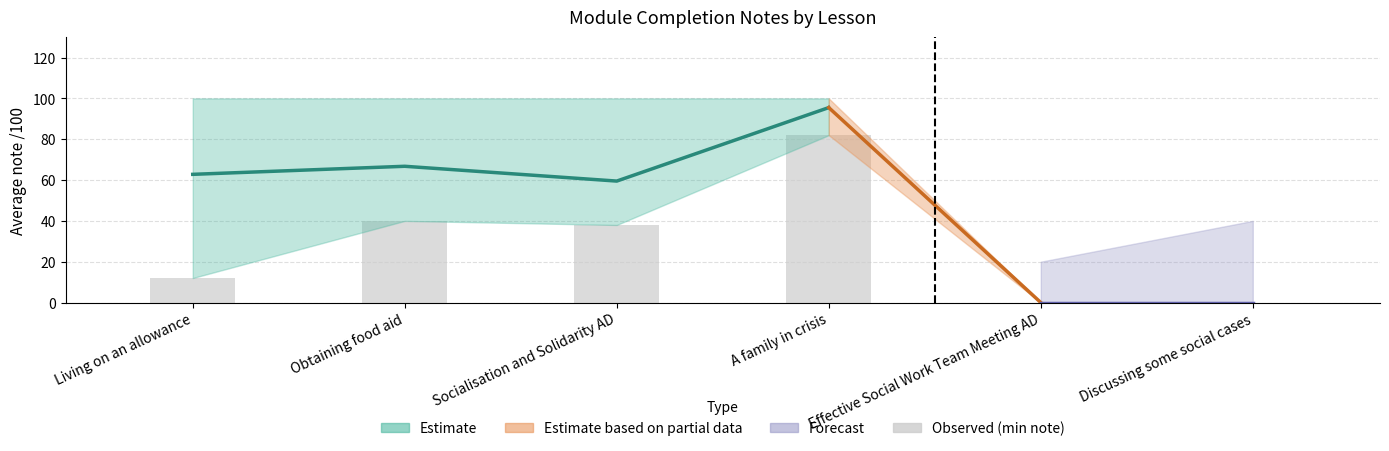

Which category has the highest value across all series?

A family in crisis